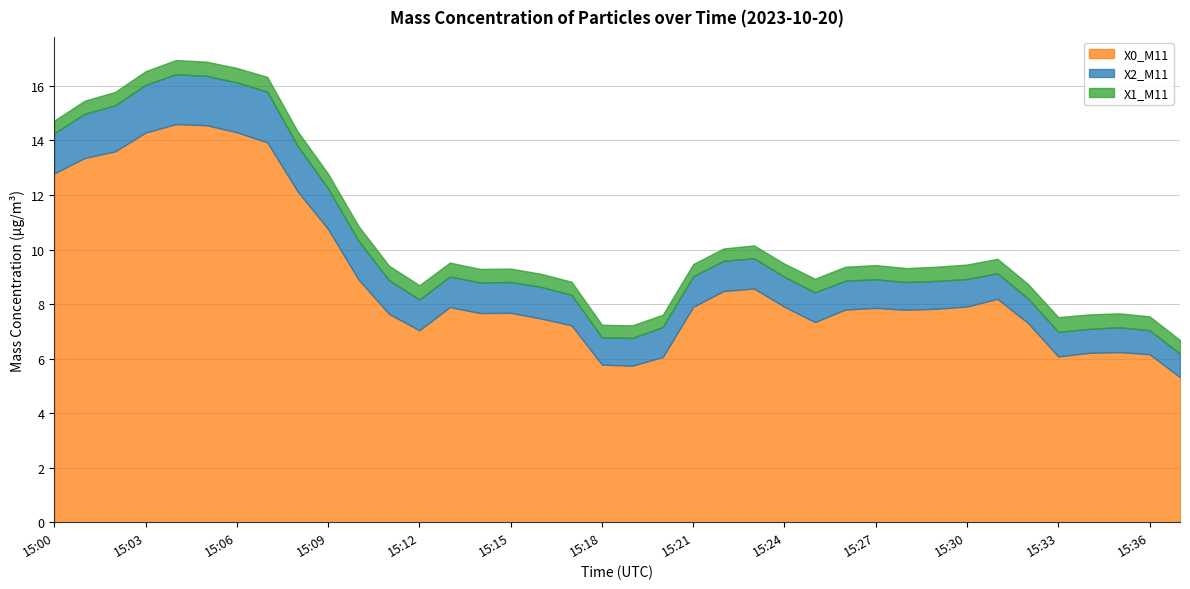

Which series has the widest spread of values?

X0_M11